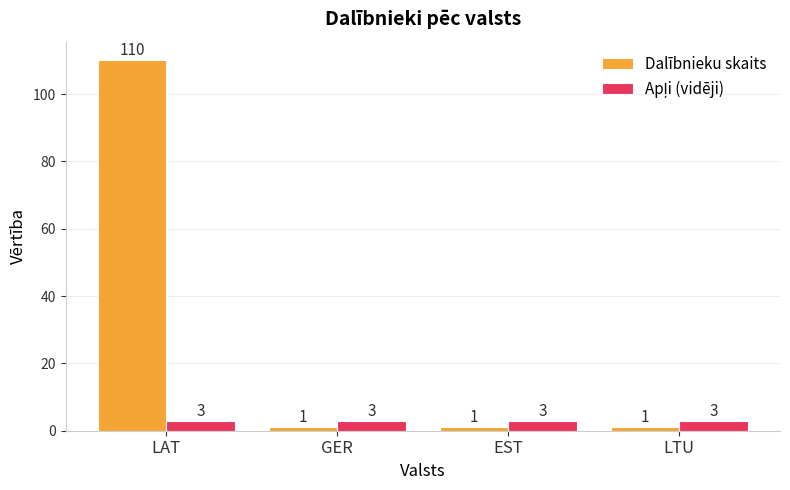

Which series changed the most between LAT and LTU?

Dalībnieku skaits